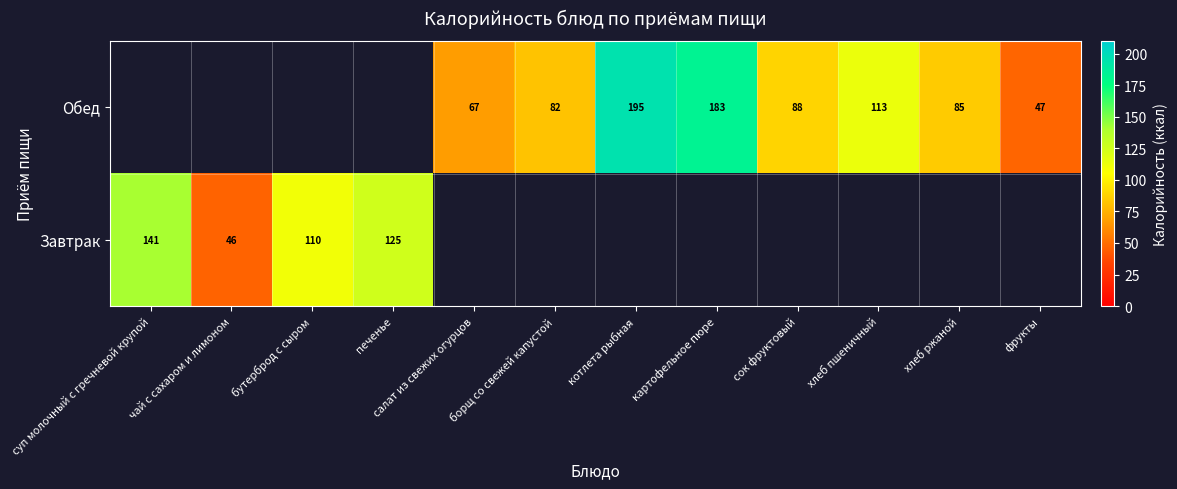

The value of Обед at хлеб ржаной is 122. True or false?

False